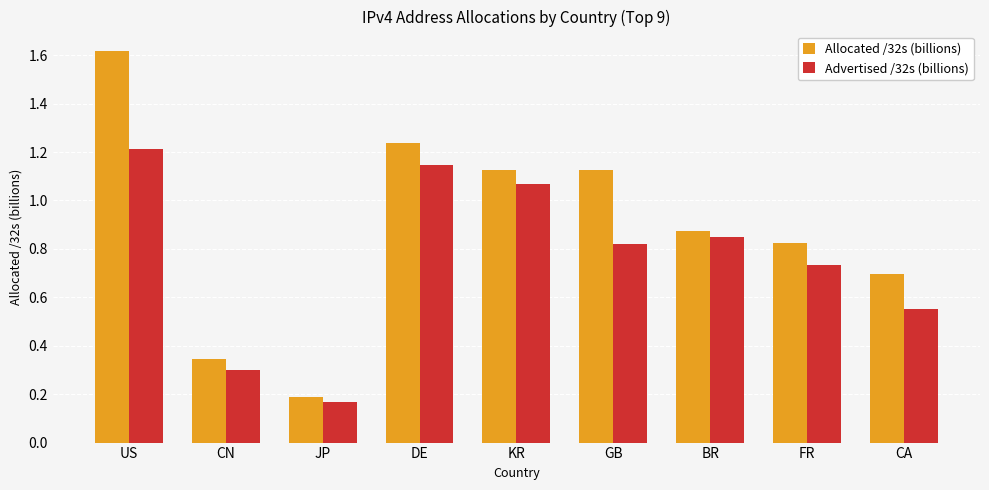

List the series in order of their overall mean, lowest first.

Advertised /32s (billions), Allocated /32s (billions)